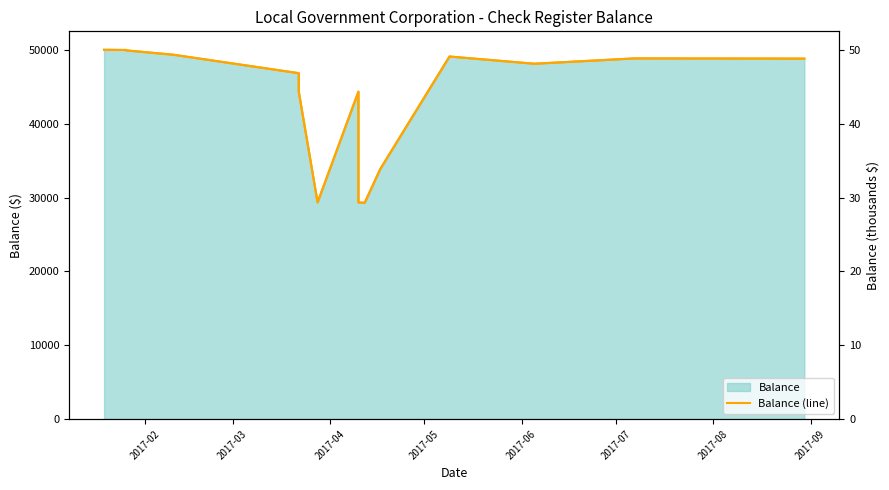

Is the value of Balance (line) at 2017-05 greater than the value of Balance (scaled) at 8?

Yes